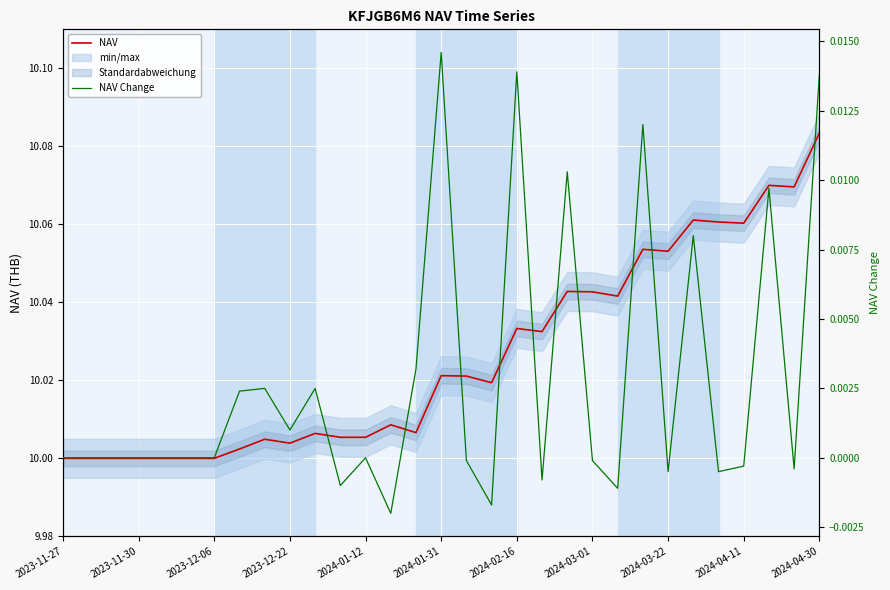

What is the label of the 7th point from the left?

2023-12-06